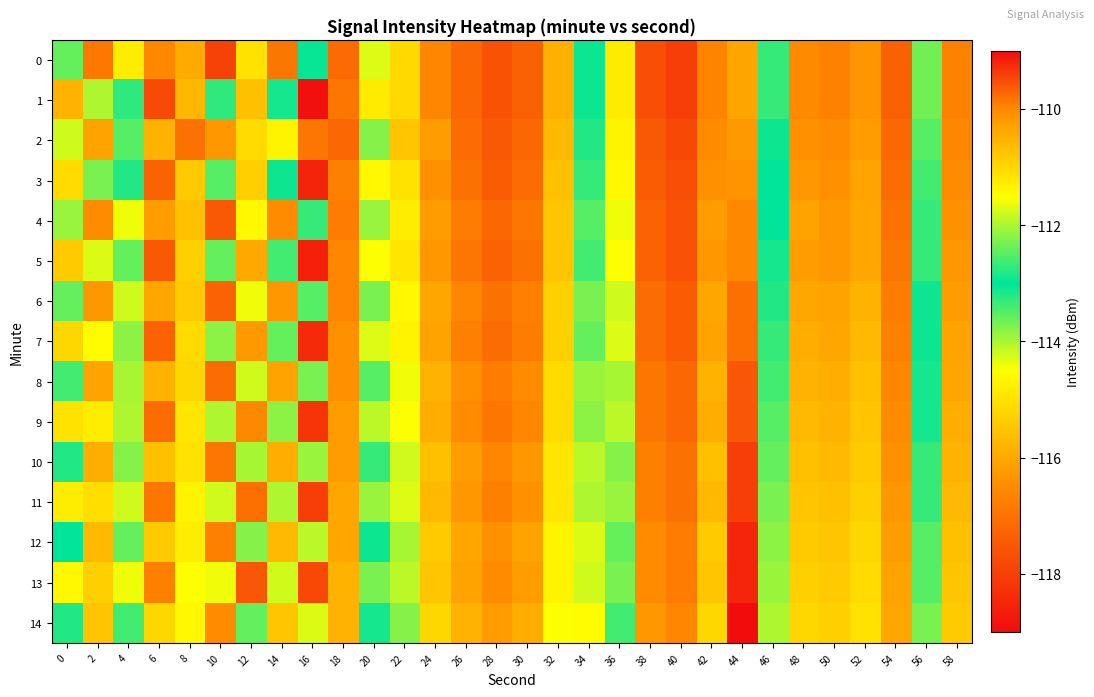

What is the smallest value displayed?

-118.9